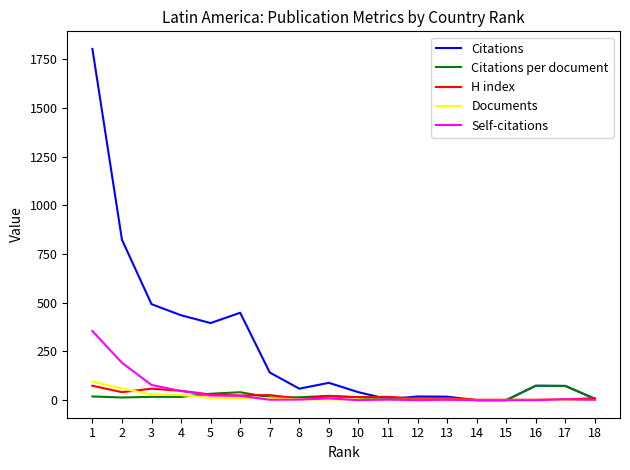

Which series has the largest total across all categories?

Citations